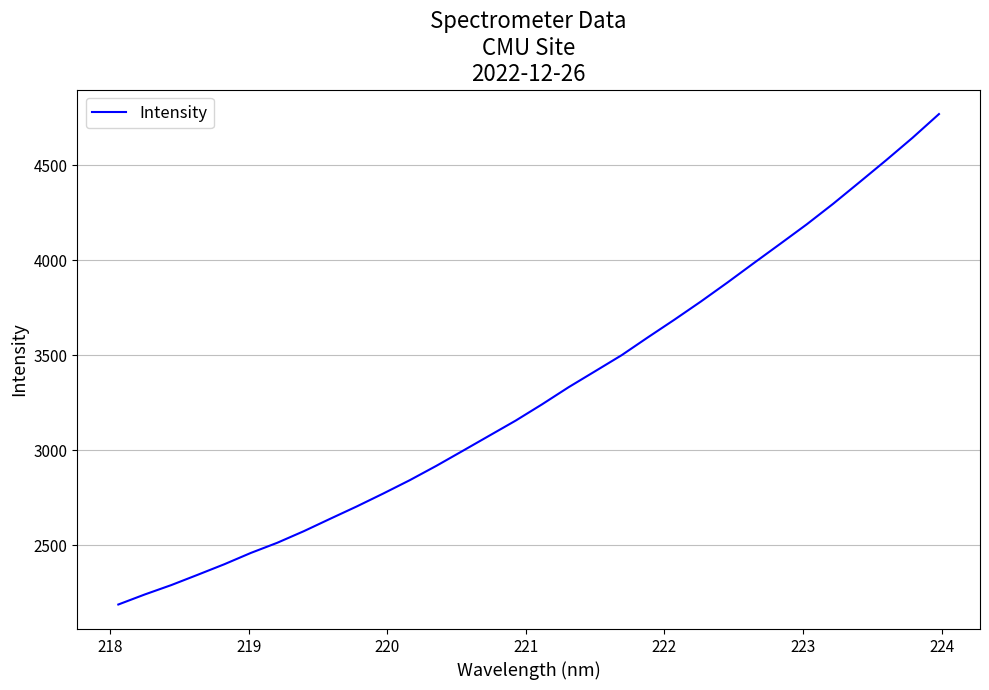

How many lines are shown in the chart?

1